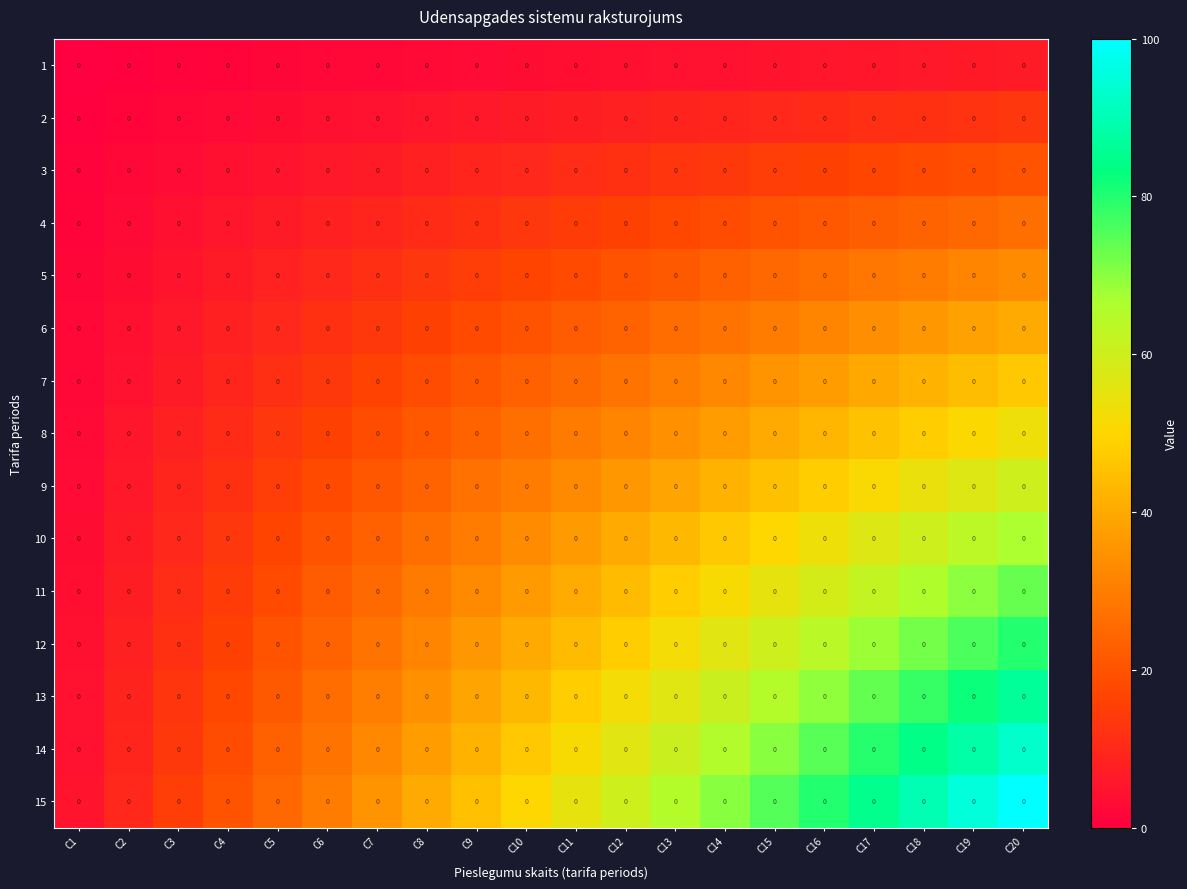

Reading left to right, what are all the values shown in this chart?

1: C1=0.0	C2=0.0	C3=0.0	C4=0.0	C5=0.0	C6=0.0	C7=0.0	C8=0.0	C9=0.0	C10=0.0	C11=0.0	C12=0.0	C13=0.0	C14=0.0	C15=0.0	C16=0.0	C17=0.0	C18=0.0	C19=0.0	C20=0.0
2: C1=0.0	C2=0.0	C3=0.0	C4=0.0	C5=0.0	C6=0.0	C7=0.0	C8=0.0	C9=0.0	C10=0.0	C11=0.0	C12=0.0	C13=0.0	C14=0.0	C15=0.0	C16=0.0	C17=0.0	C18=0.0	C19=0.0	C20=0.0
3: C1=0.0	C2=0.0	C3=0.0	C4=0.0	C5=0.0	C6=0.0	C7=0.0	C8=0.0	C9=0.0	C10=0.0	C11=0.0	C12=0.0	C13=0.0	C14=0.0	C15=0.0	C16=0.0	C17=0.0	C18=0.0	C19=0.0	C20=0.0
4: C1=0.0	C2=0.0	C3=0.0	C4=0.0	C5=0.0	C6=0.0	C7=0.0	C8=0.0	C9=0.0	C10=0.0	C11=0.0	C12=0.0	C13=0.0	C14=0.0	C15=0.0	C16=0.0	C17=0.0	C18=0.0	C19=0.0	C20=0.0
5: C1=0.0	C2=0.0	C3=0.0	C4=0.0	C5=0.0	C6=0.0	C7=0.0	C8=0.0	C9=0.0	C10=0.0	C11=0.0	C12=0.0	C13=0.0	C14=0.0	C15=0.0	C16=0.0	C17=0.0	C18=0.0	C19=0.0	C20=0.0
6: C1=0.0	C2=0.0	C3=0.0	C4=0.0	C5=0.0	C6=0.0	C7=0.0	C8=0.0	C9=0.0	C10=0.0	C11=0.0	C12=0.0	C13=0.0	C14=0.0	C15=0.0	C16=0.0	C17=0.0	C18=0.0	C19=0.0	C20=0.0
7: C1=0.0	C2=0.0	C3=0.0	C4=0.0	C5=0.0	C6=0.0	C7=0.0	C8=0.0	C9=0.0	C10=0.0	C11=0.0	C12=0.0	C13=0.0	C14=0.0	C15=0.0	C16=0.0	C17=0.0	C18=0.0	C19=0.0	C20=0.0
8: C1=0.0	C2=0.0	C3=0.0	C4=0.0	C5=0.0	C6=0.0	C7=0.0	C8=0.0	C9=0.0	C10=0.0	C11=0.0	C12=0.0	C13=0.0	C14=0.0	C15=0.0	C16=0.0	C17=0.0	C18=0.0	C19=0.0	C20=0.0
9: C1=0.0	C2=0.0	C3=0.0	C4=0.0	C5=0.0	C6=0.0	C7=0.0	C8=0.0	C9=0.0	C10=0.0	C11=0.0	C12=0.0	C13=0.0	C14=0.0	C15=0.0	C16=0.0	C17=0.0	C18=0.0	C19=0.0	C20=0.0
10: C1=0.0	C2=0.0	C3=0.0	C4=0.0	C5=0.0	C6=0.0	C7=0.0	C8=0.0	C9=0.0	C10=0.0	C11=0.0	C12=0.0	C13=0.0	C14=0.0	C15=0.0	C16=0.0	C17=0.0	C18=0.0	C19=0.0	C20=0.0
11: C1=0.0	C2=0.0	C3=0.0	C4=0.0	C5=0.0	C6=0.0	C7=0.0	C8=0.0	C9=0.0	C10=0.0	C11=0.0	C12=0.0	C13=0.0	C14=0.0	C15=0.0	C16=0.0	C17=0.0	C18=0.0	C19=0.0	C20=0.0
12: C1=0.0	C2=0.0	C3=0.0	C4=0.0	C5=0.0	C6=0.0	C7=0.0	C8=0.0	C9=0.0	C10=0.0	C11=0.0	C12=0.0	C13=0.0	C14=0.0	C15=0.0	C16=0.0	C17=0.0	C18=0.0	C19=0.0	C20=0.0
13: C1=0.0	C2=0.0	C3=0.0	C4=0.0	C5=0.0	C6=0.0	C7=0.0	C8=0.0	C9=0.0	C10=0.0	C11=0.0	C12=0.0	C13=0.0	C14=0.0	C15=0.0	C16=0.0	C17=0.0	C18=0.0	C19=0.0	C20=0.0
14: C1=0.0	C2=0.0	C3=0.0	C4=0.0	C5=0.0	C6=0.0	C7=0.0	C8=0.0	C9=0.0	C10=0.0	C11=0.0	C12=0.0	C13=0.0	C14=0.0	C15=0.0	C16=0.0	C17=0.0	C18=0.0	C19=0.0	C20=0.0
15: C1=0.0	C2=0.0	C3=0.0	C4=0.0	C5=0.0	C6=0.0	C7=0.0	C8=0.0	C9=0.0	C10=0.0	C11=0.0	C12=0.0	C13=0.0	C14=0.0	C15=0.0	C16=0.0	C17=0.0	C18=0.0	C19=0.0	C20=0.0